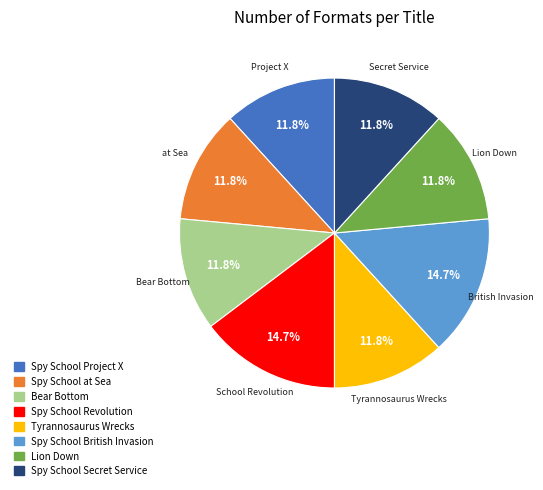

Is Tyrannosaurus Wrecks the majority of the pie?

No